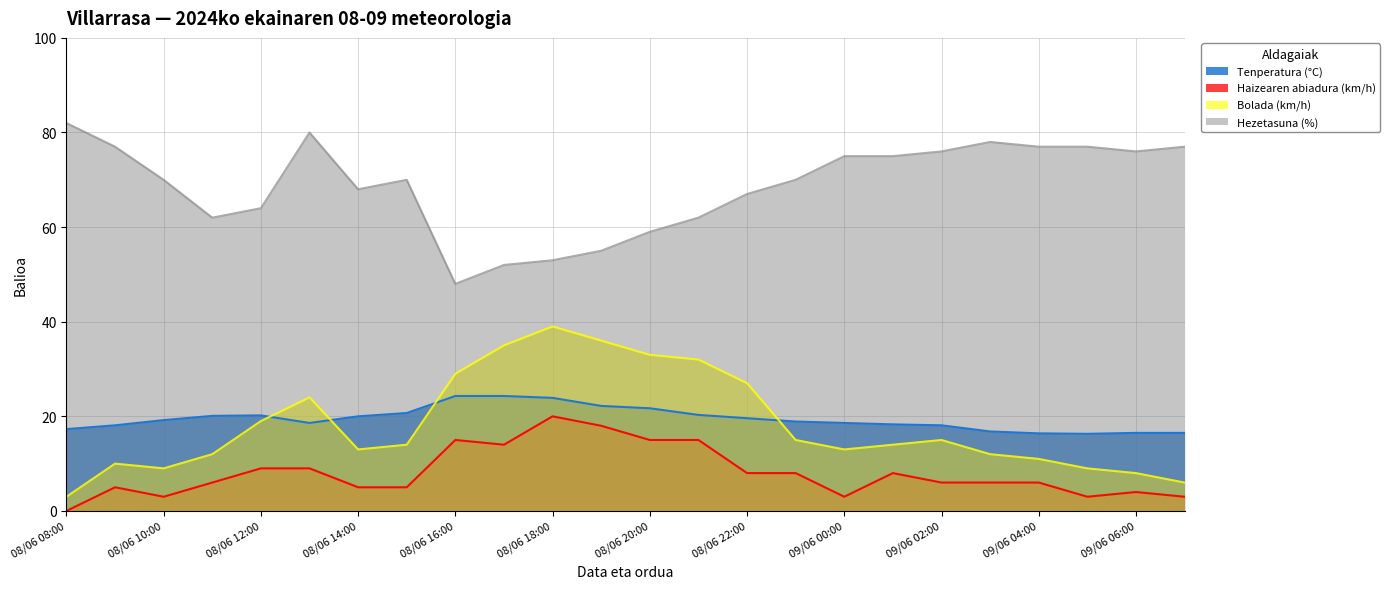

At 08/06 18:00, list the series in order from largest to smallest.

Hezetasuna (%), Bolada (km/h), Tenperatura (°C), Haizearen abiadura (km/h)